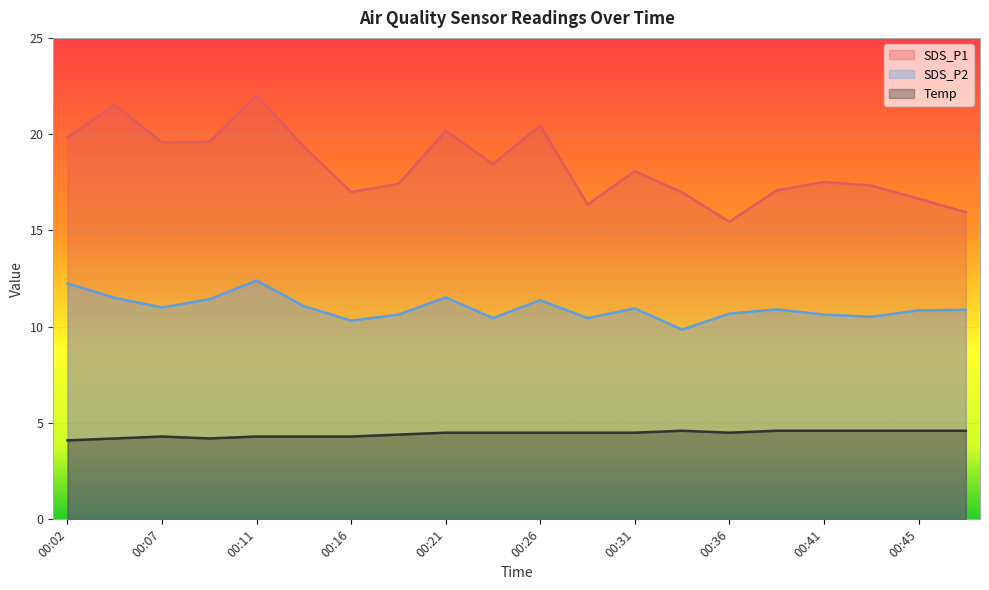

How many data points in SDS_P2 are above 10?

19